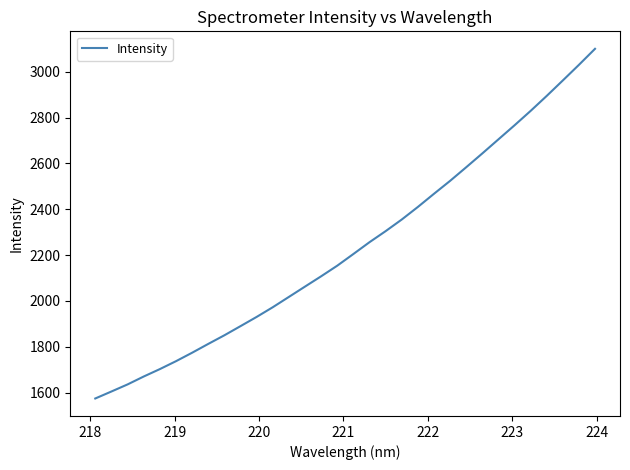

What is the smallest value displayed?

1574.7